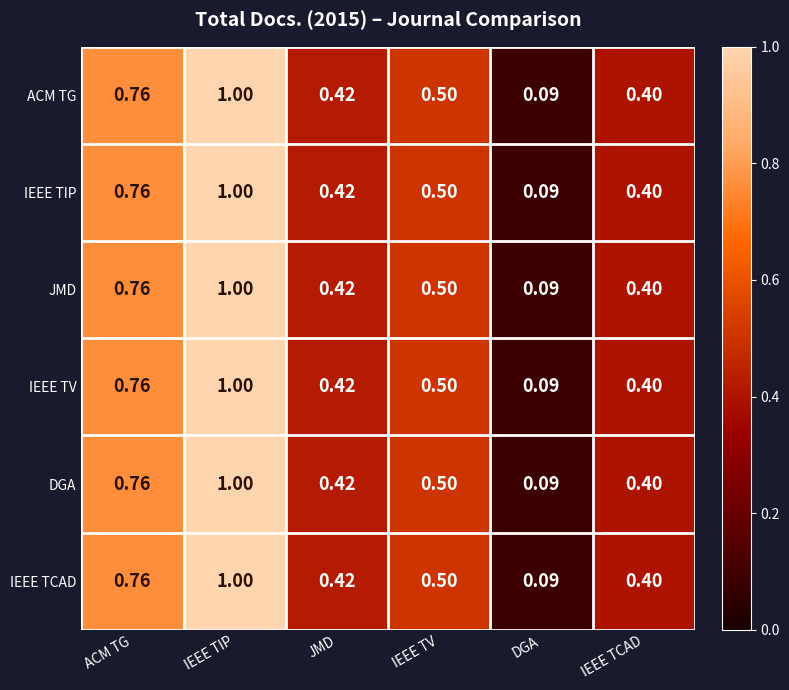

Which label corresponds to the largest value in the chart?

IEEE TIP